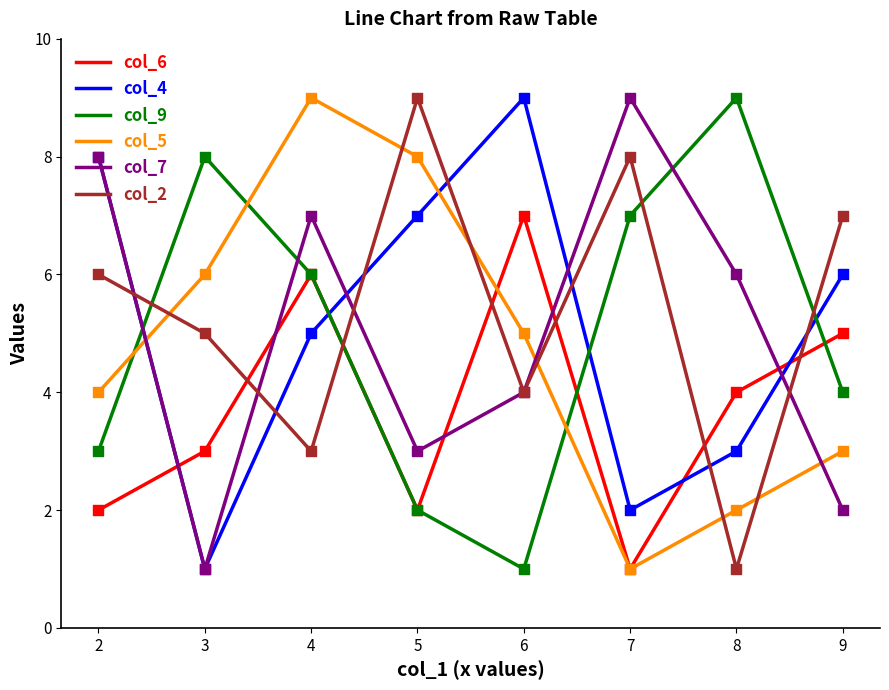

At which category is the sum across all series the highest?

4